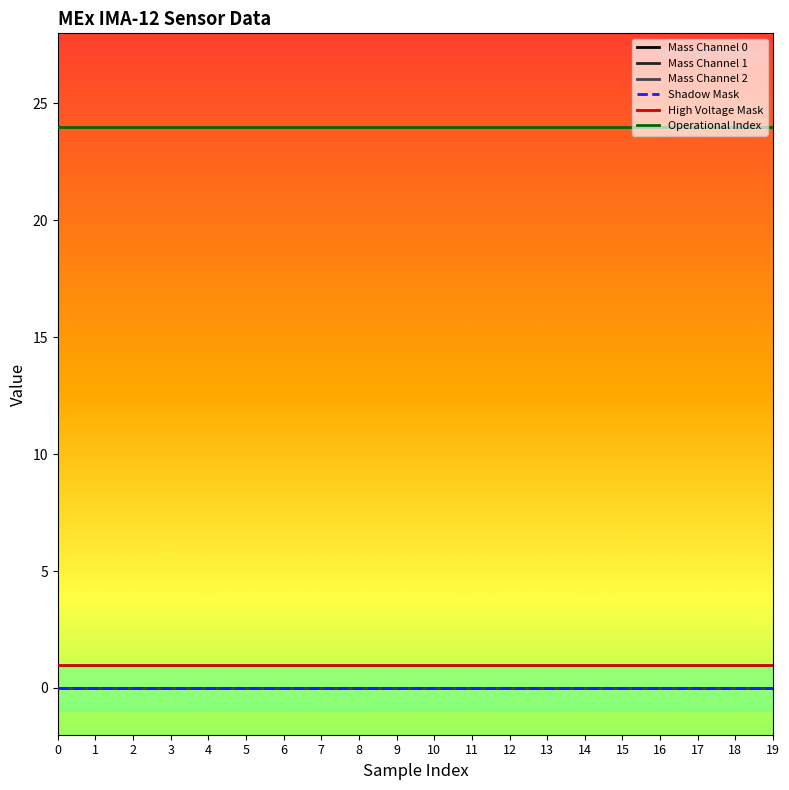

How many lines are shown in the chart?

6